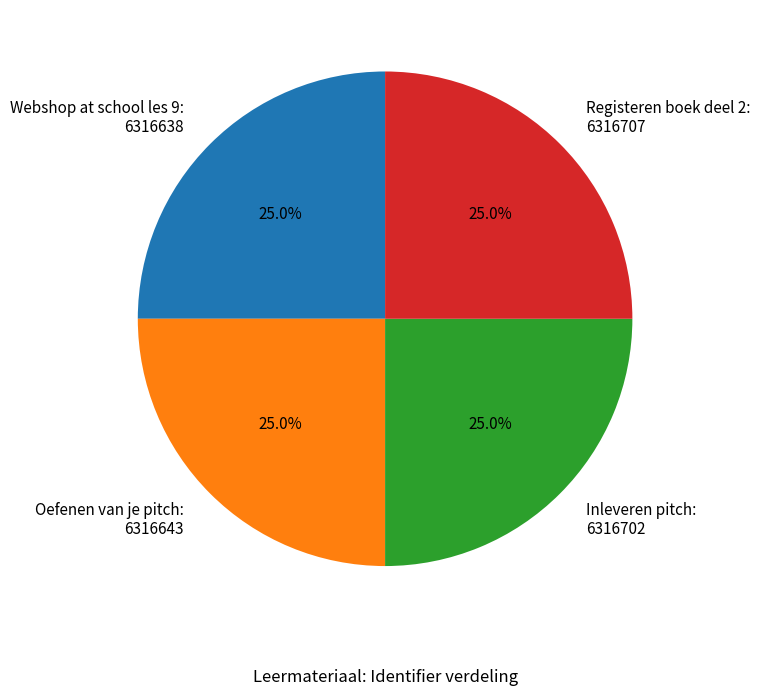

Does any single category account for the majority?

No